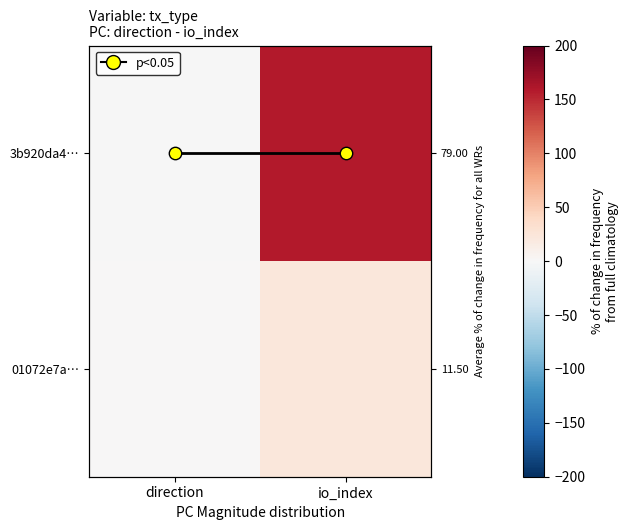

What is the highest value of the 01072e7a… series?

22